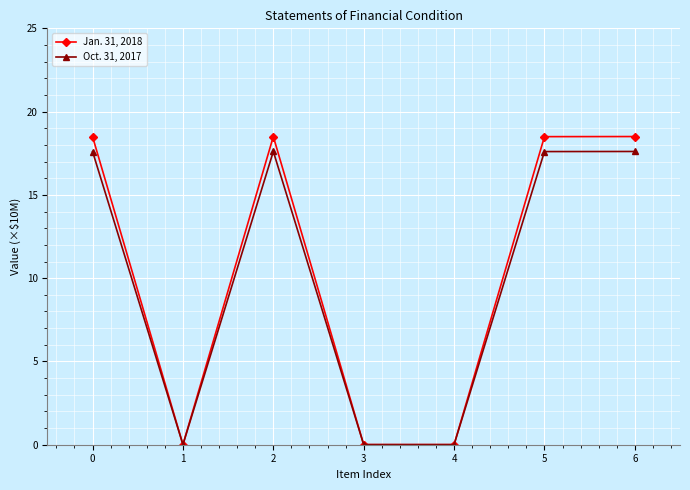

How many lines are shown in the chart?

2